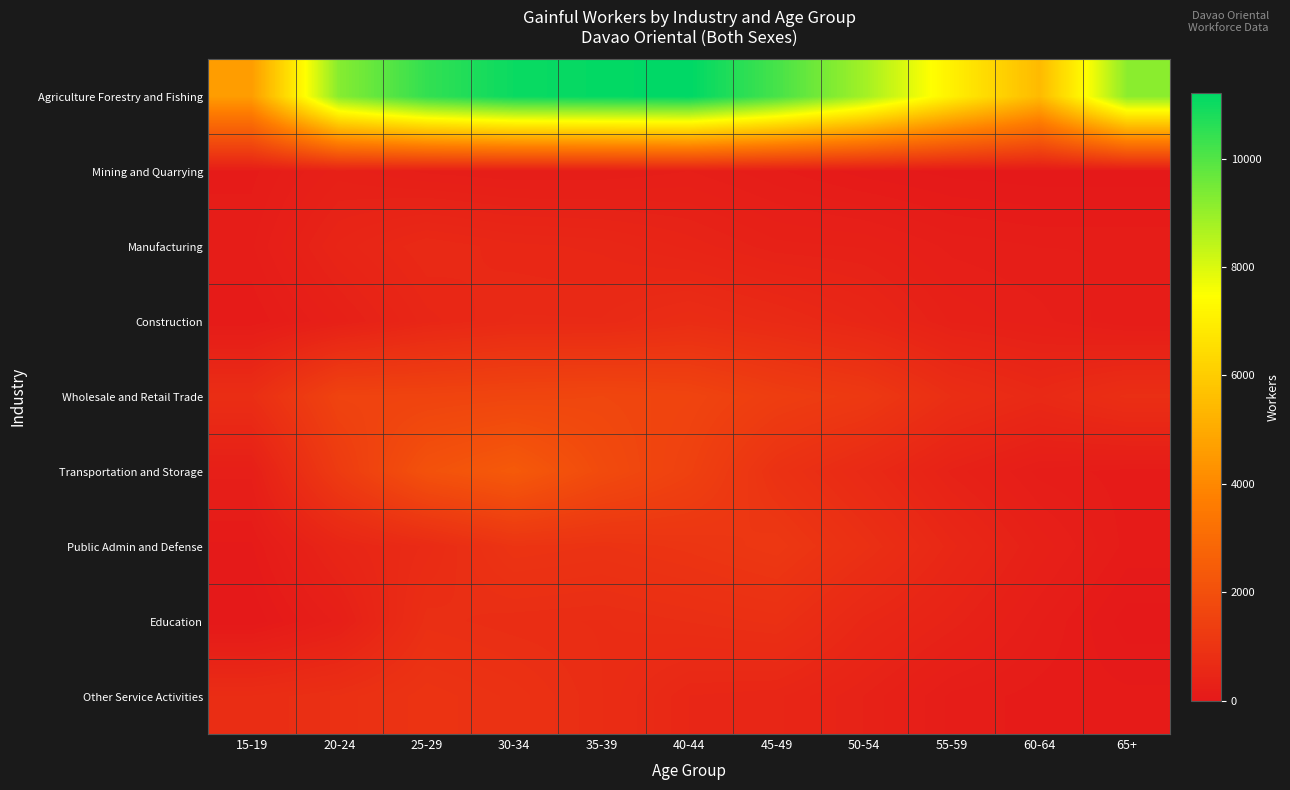

Rank the series at 55-59 from lowest to highest value.

Mining and Quarrying, Other Service Activities, Manufacturing, Construction, Transportation and Storage, Education, Public Admin and Defense, Wholesale and Retail Trade, Agriculture Forestry and Fishing